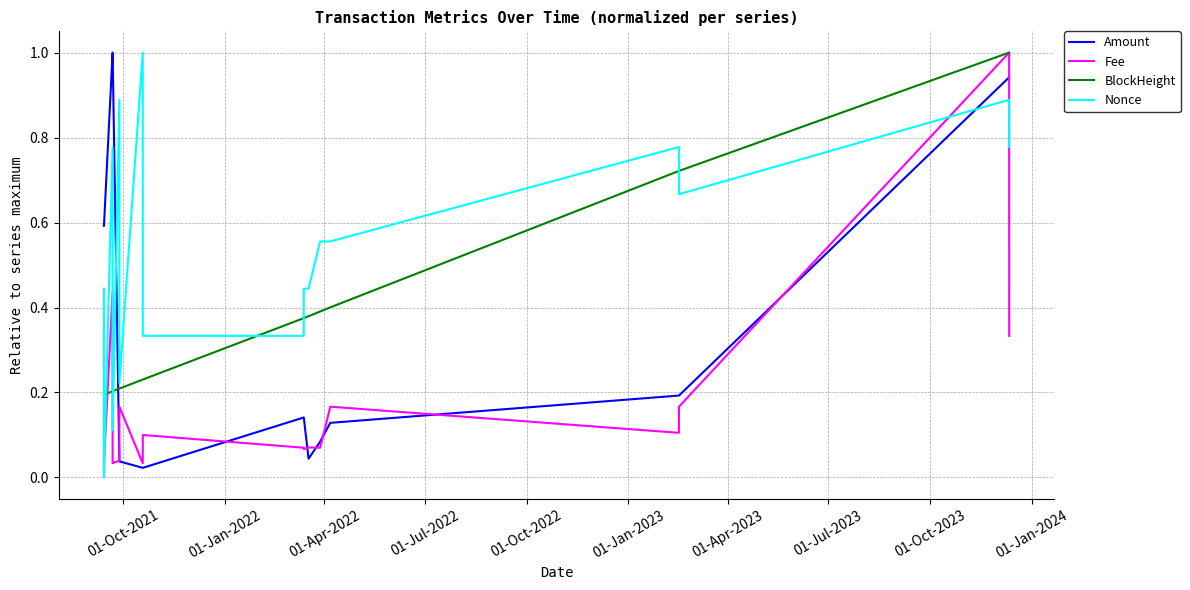

Which series ends up on top after the final intersection of Nonce and BlockHeight?

BlockHeight